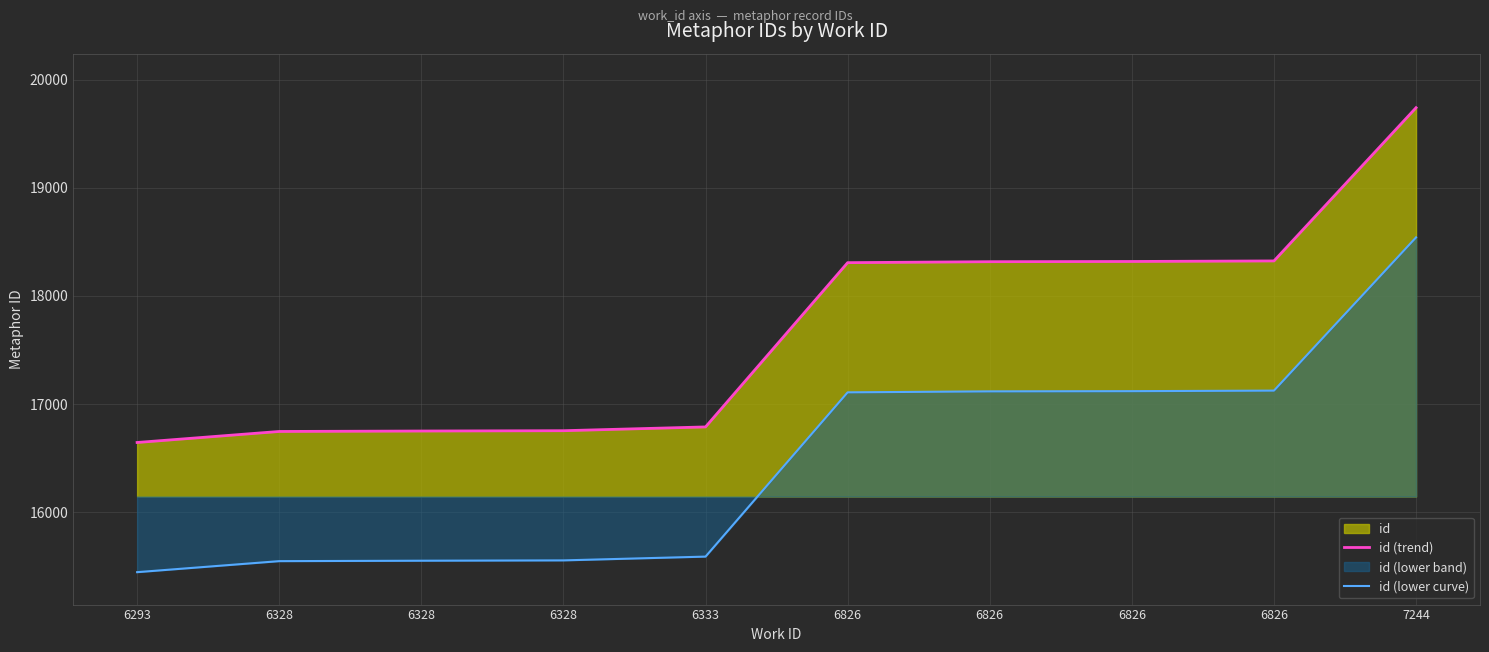

How many lines are shown in the chart?

2